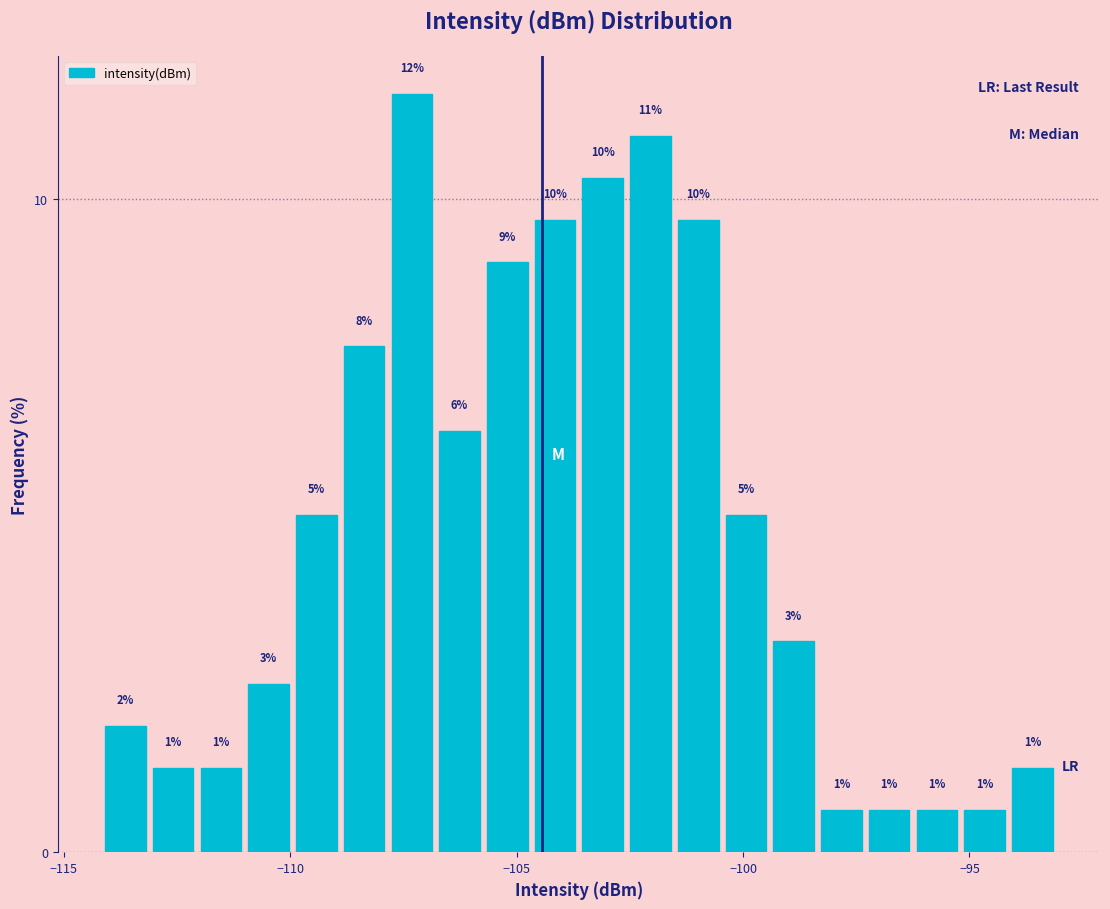

Read against the x-axis, roughly where is the centre of the tallest bar?

-107.5